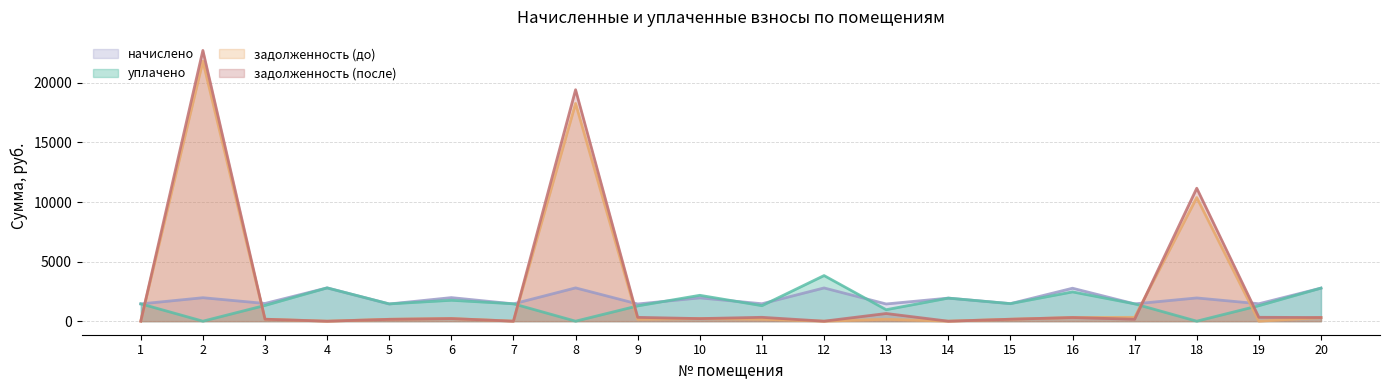

At how many categories does at least one series exceed 3426?

4